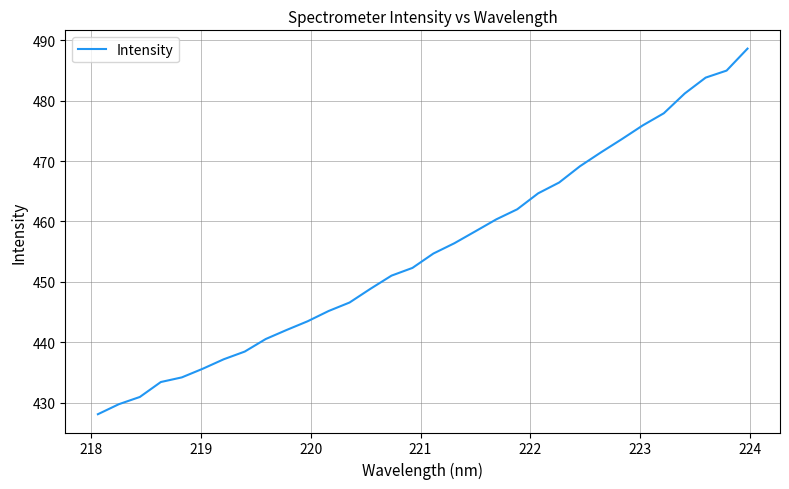

What is the difference between the maximum and minimum values?

60.6